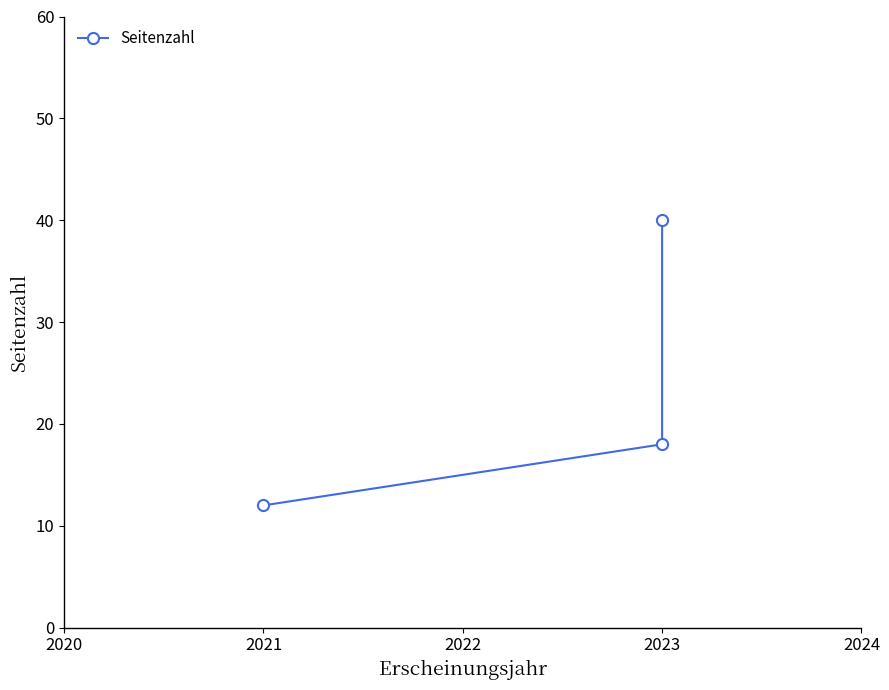

How many lines are shown in the chart?

1